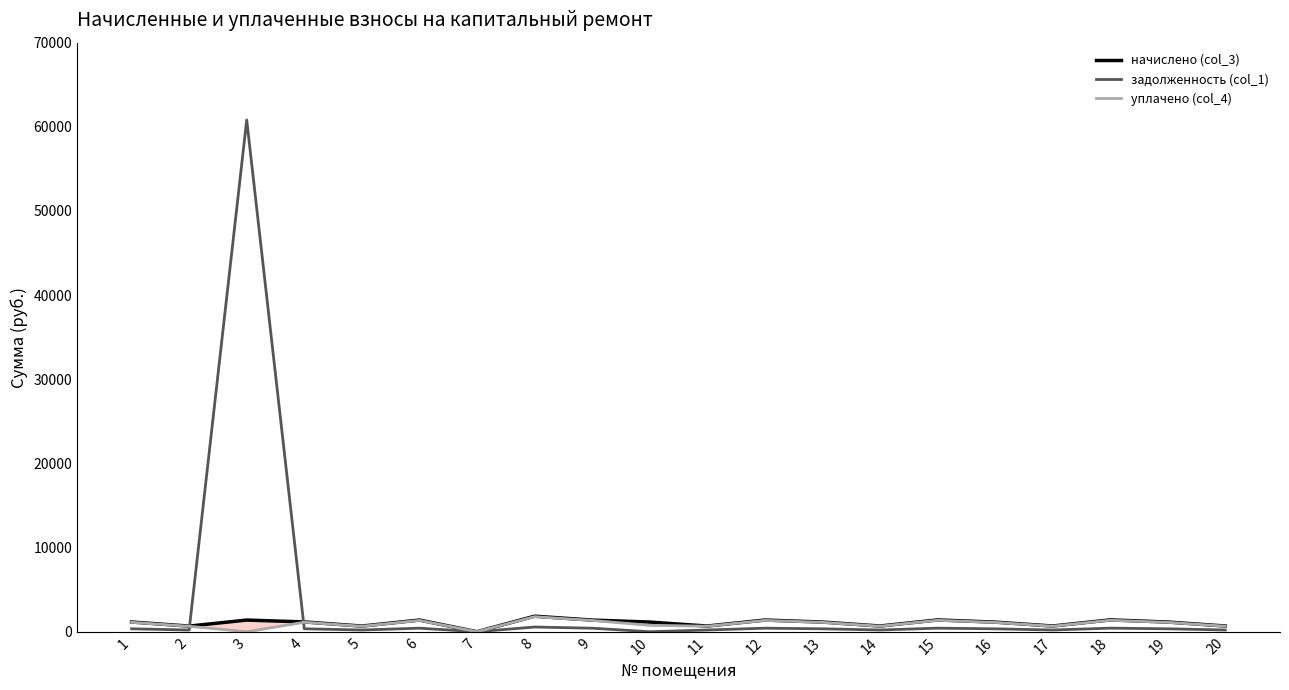

Which series ends up on top after the final intersection of задолженность (col_1) and начислено (col_3)?

начислено (col_3)